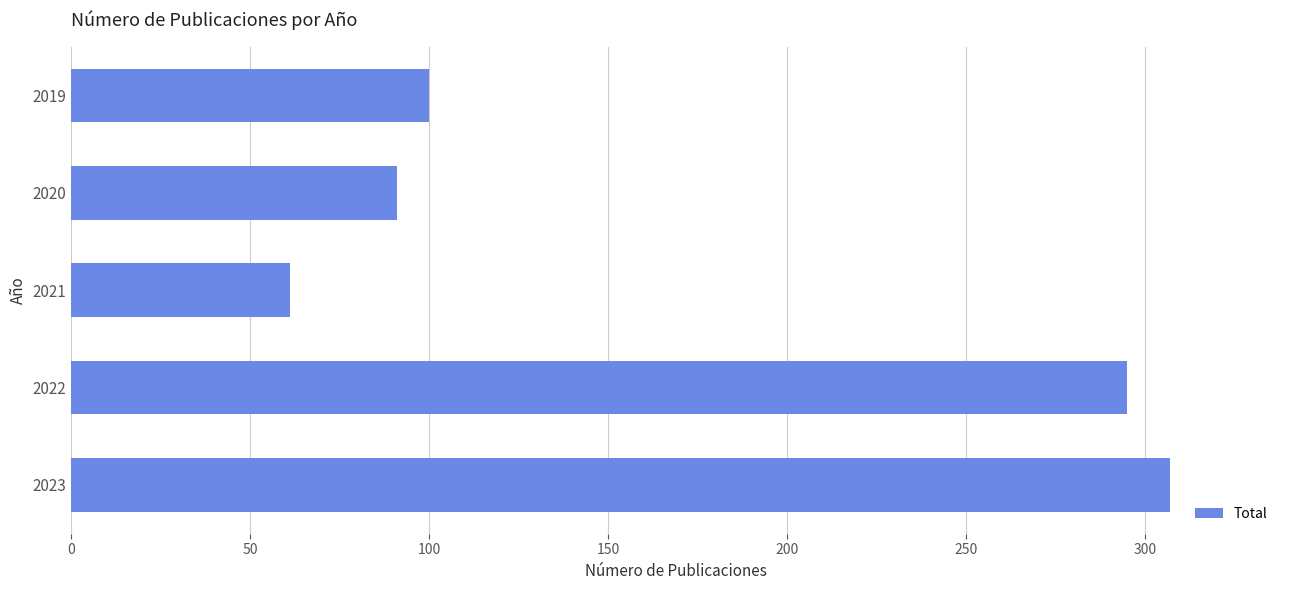

Reading bottom to top, what are all the values shown in this chart?

307	295	61	91	100